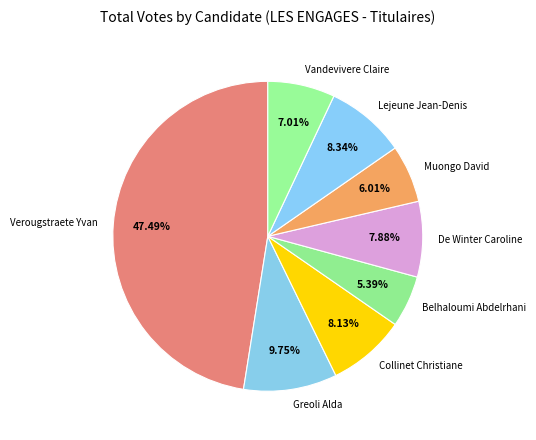

Which category has the smallest portion of the pie?

Belhaloumi Abdelrhani